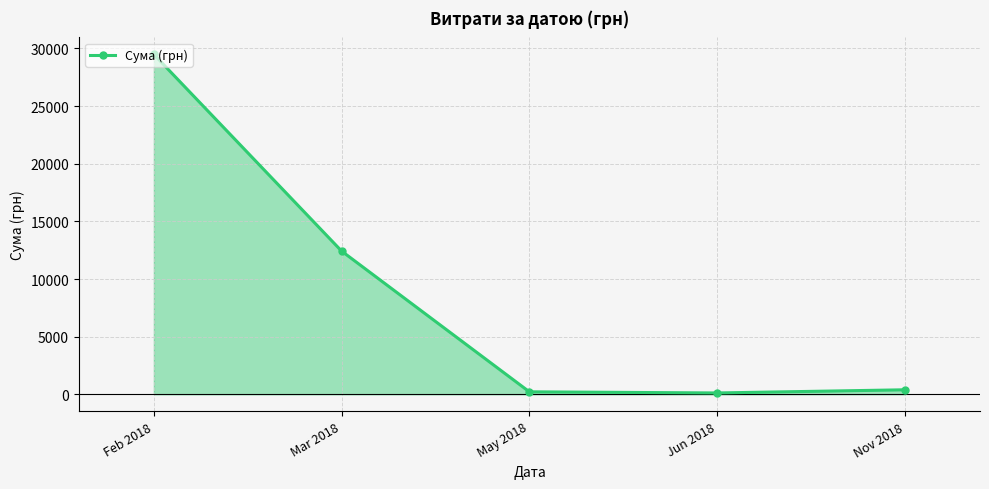

What is the smallest value displayed?

114.9